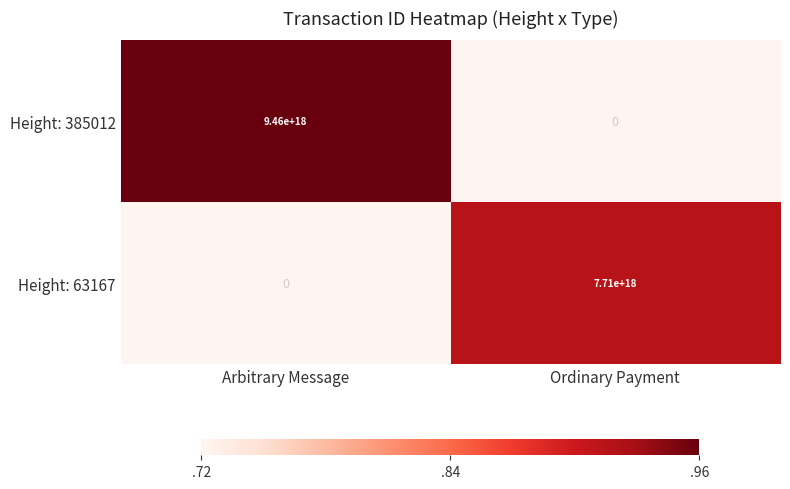

How many data points does each series have?

2